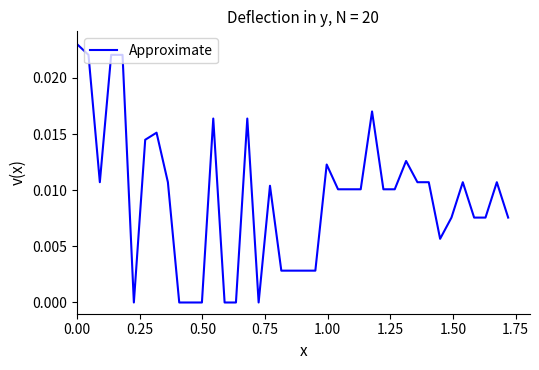

How many lines are shown in the chart?

1